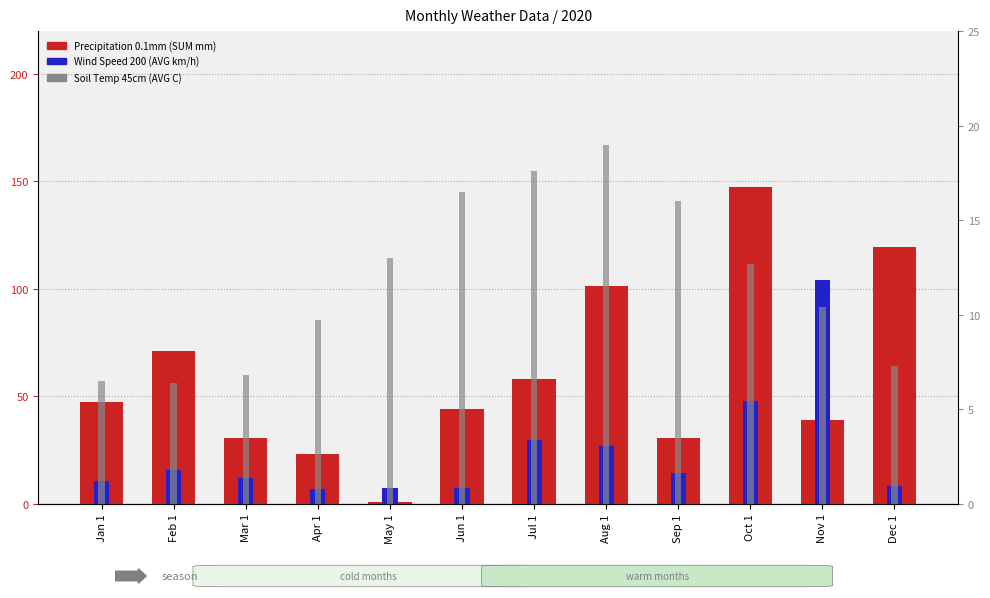

List the series in order of their peak value, highest first.

Precipitation 0.1mm (SUM mm), Wind Speed 200 (AVG km/h), Soil Temp 45cm (AVG C)